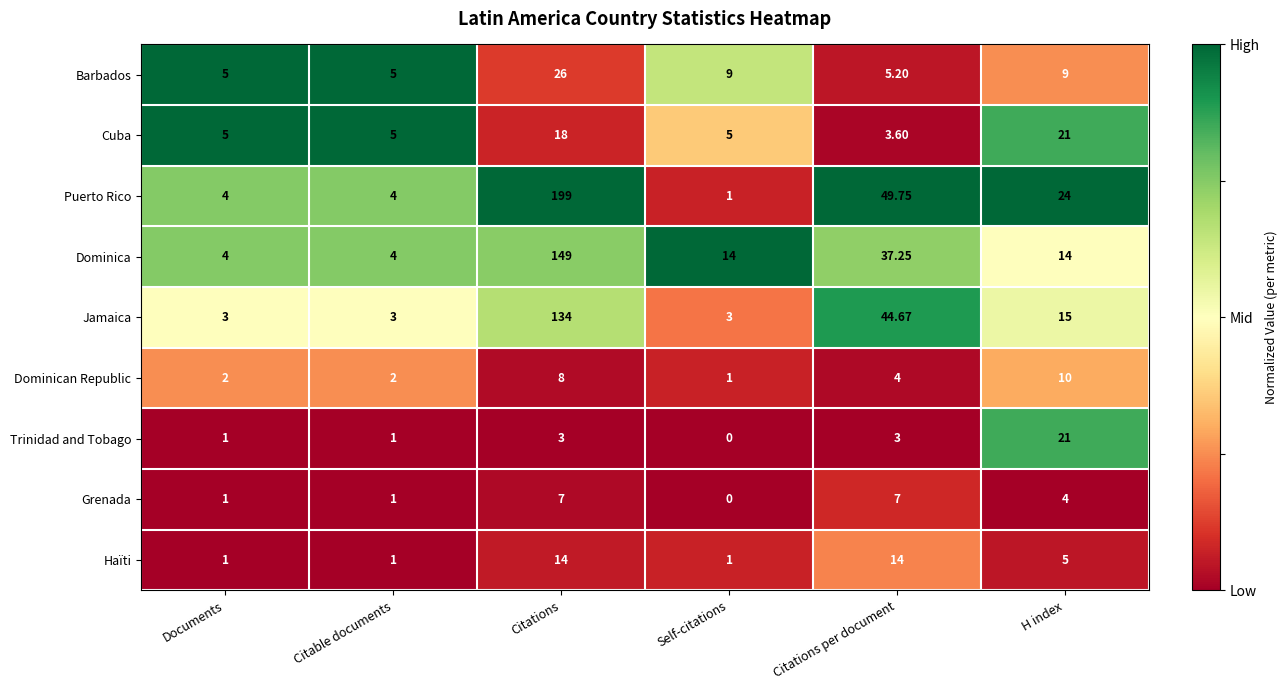

What is the spread (max minus min) of values at Citable documents?

4.0